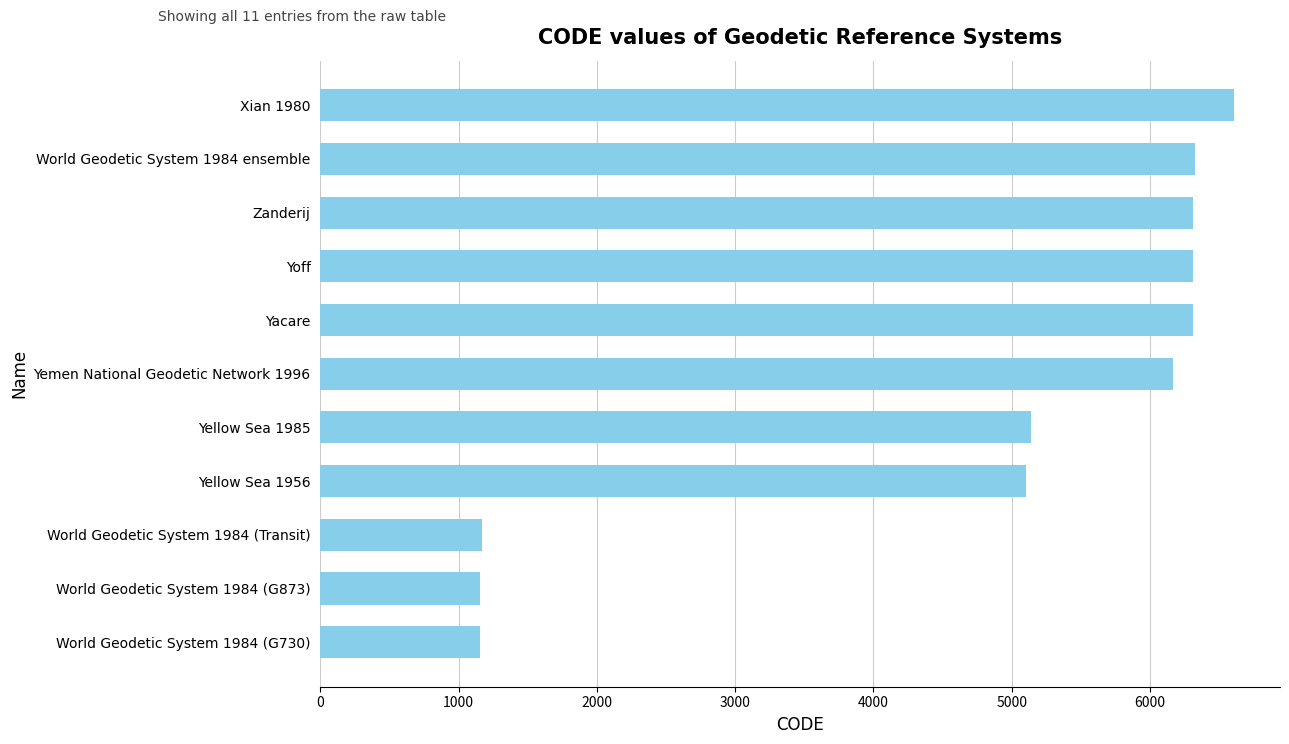

Is it true that the value at World Geodetic System 1984 (Transit) is 290?

False